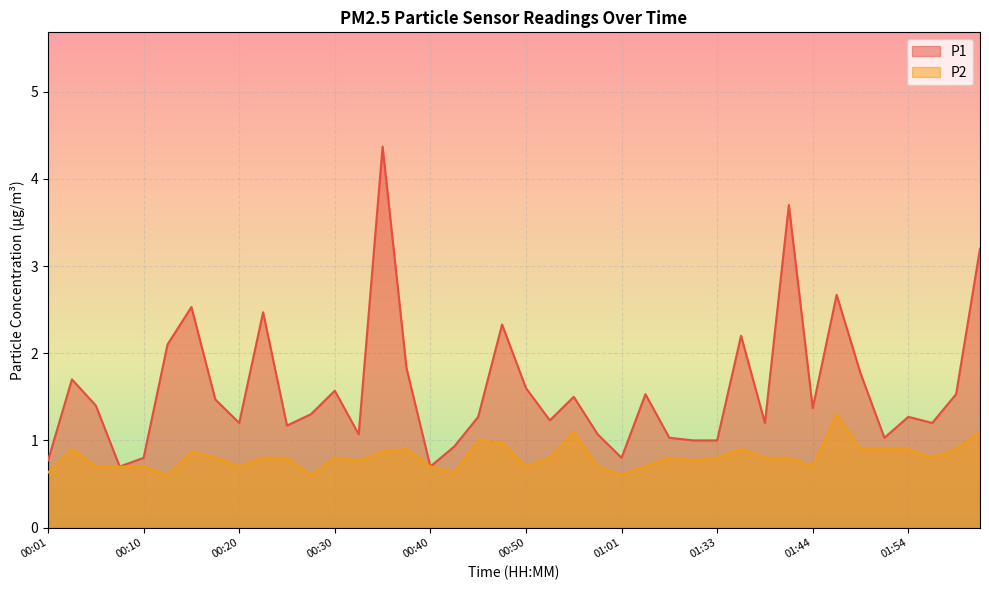

Read the P1 value at 00:25.

1.2